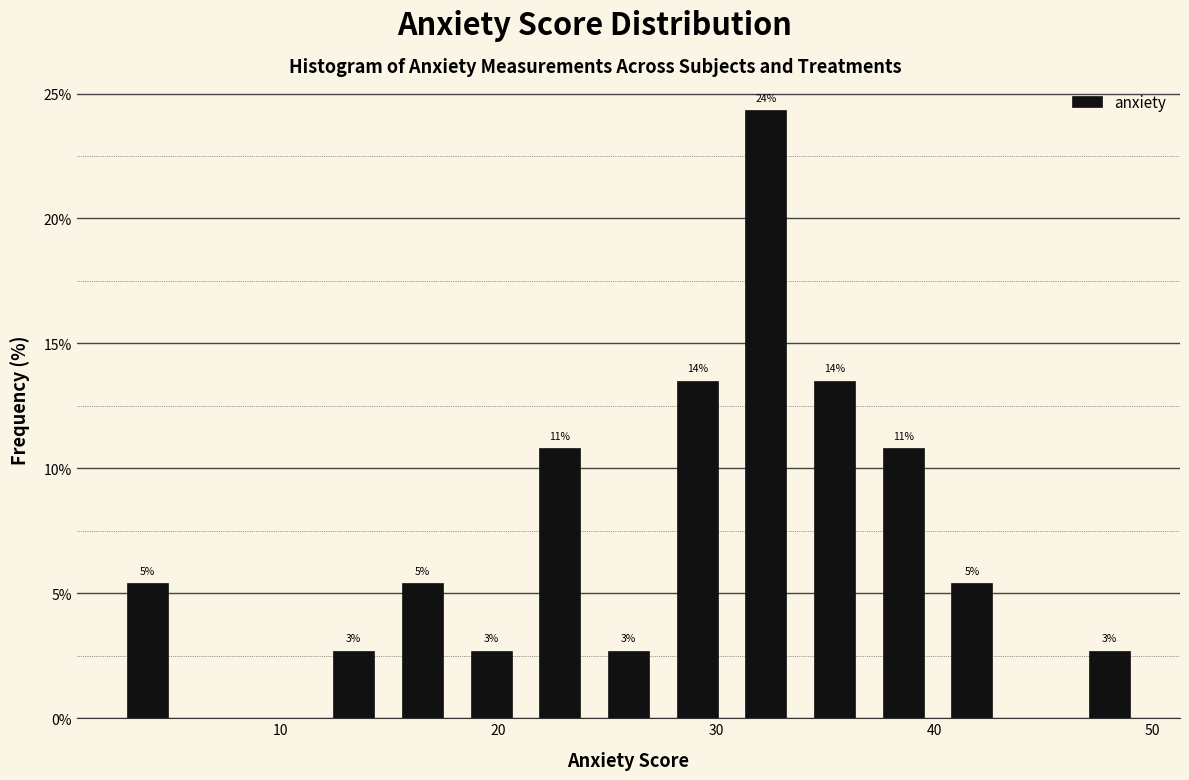

Read against the x-axis, roughly where is the centre of the tallest bar?

32